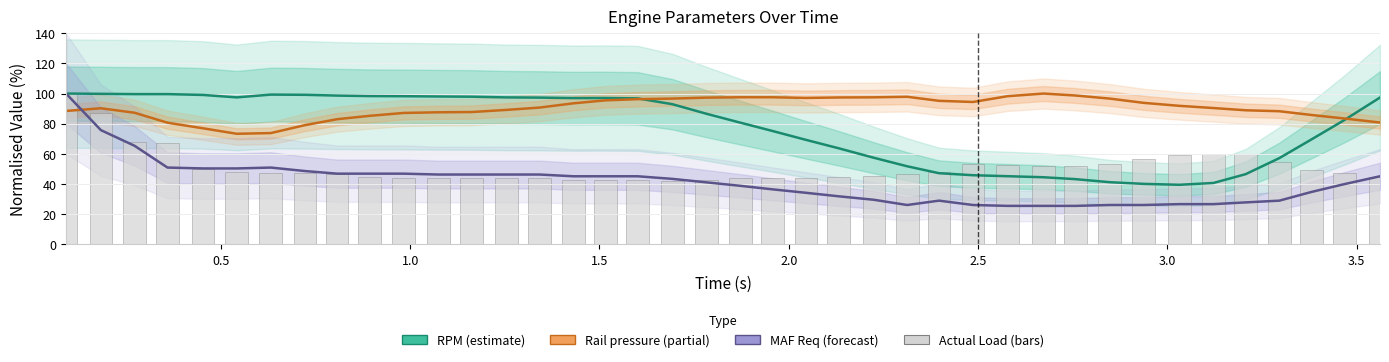

True or false: Actual Load — normalised has a value of 71.2 at 12.

False